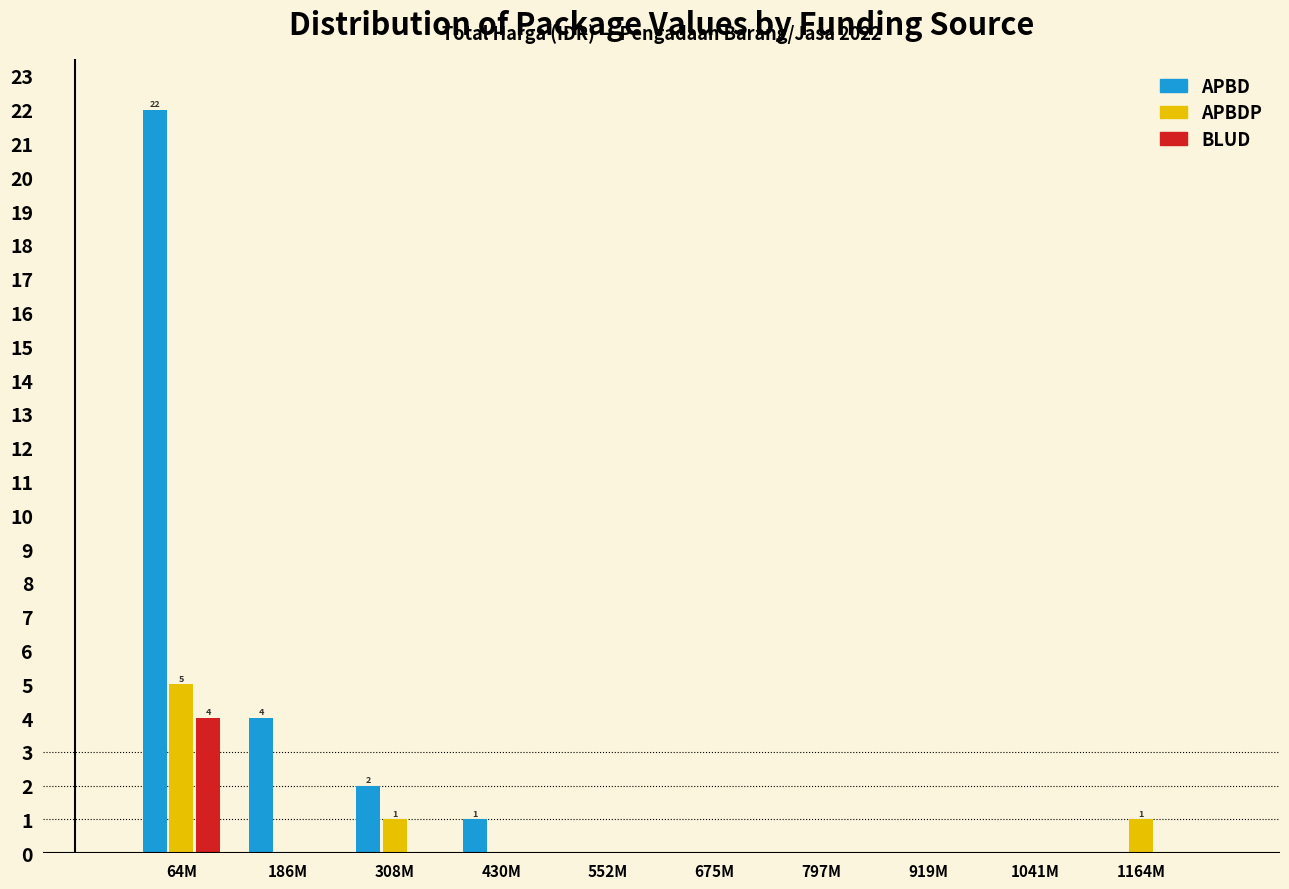

Reading left to right, what are all the values shown in this chart?

APBD: 64M=22	186M=4	308M=2	430M=1	552M=0	675M=0	797M=0	919M=0	1041M=0	1164M=0
APBDP: 64M=5	186M=0	308M=1	430M=0	552M=0	675M=0	797M=0	919M=0	1041M=0	1164M=1
BLUD: 64M=4	186M=0	308M=0	430M=0	552M=0	675M=0	797M=0	919M=0	1041M=0	1164M=0